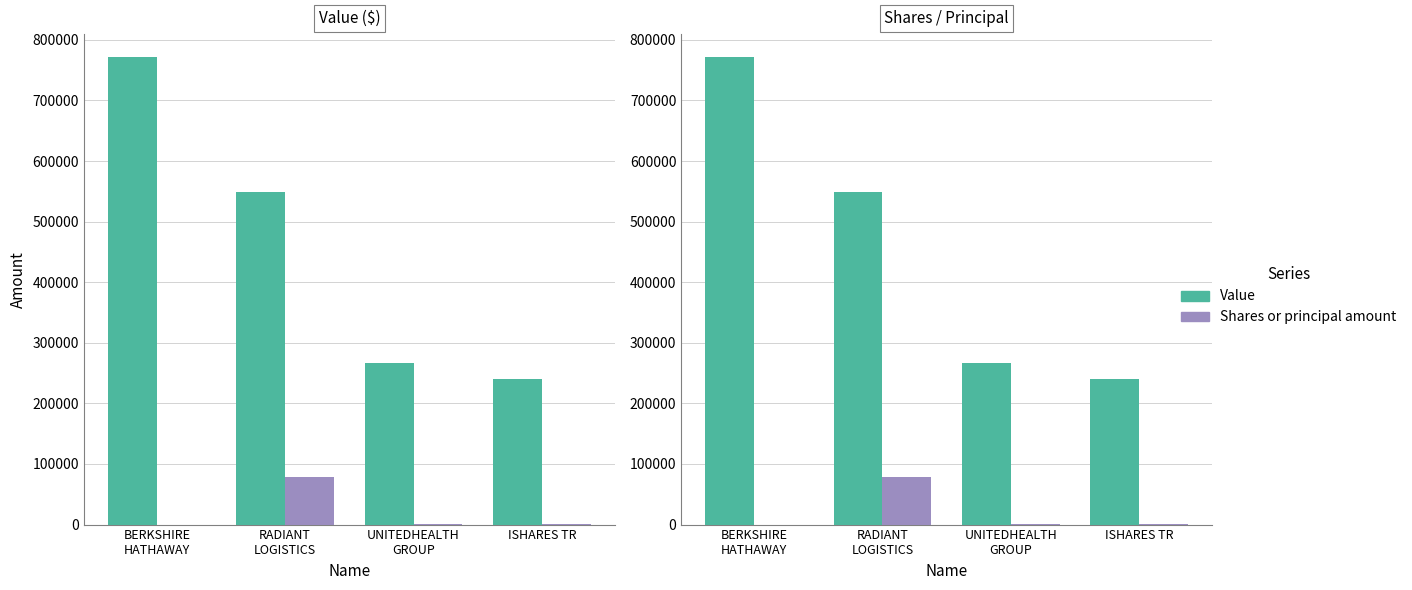

The value of Value at ISHARES TR is 349467. True or false?

False